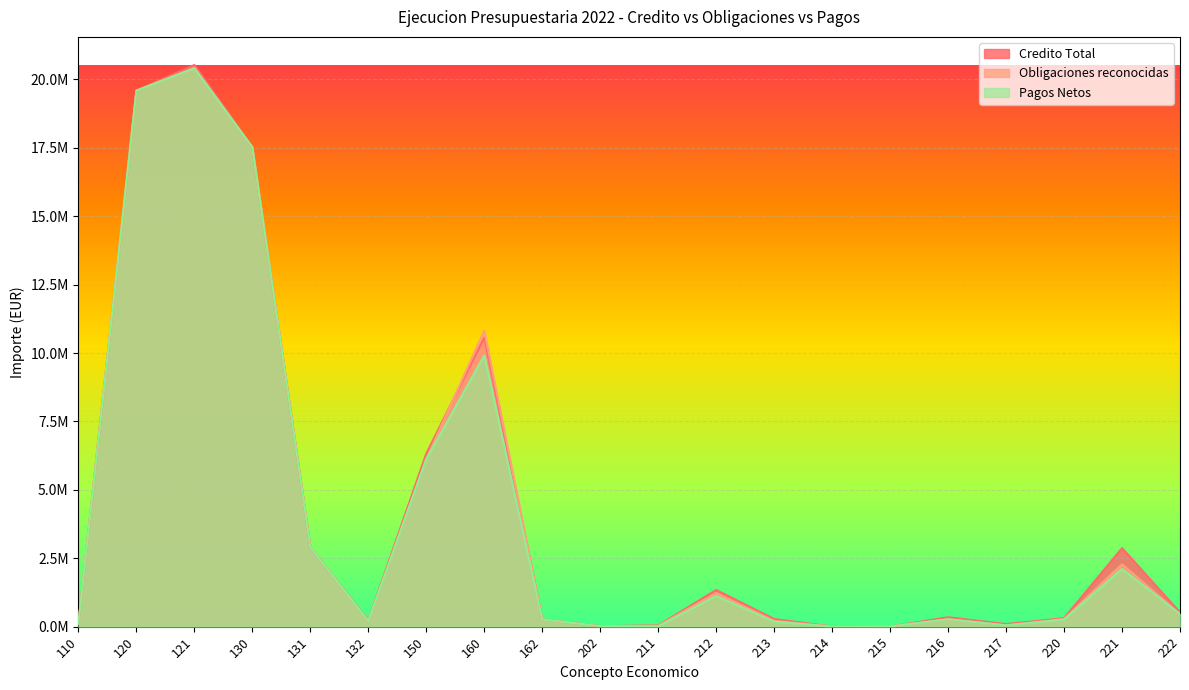

What is the lowest value of the Obligaciones reconocidas series?

3754